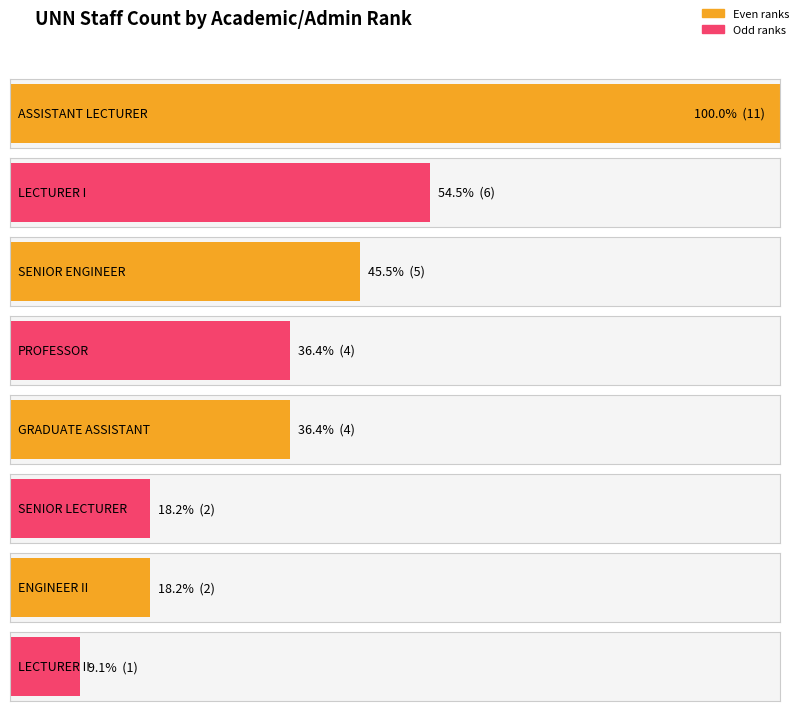

Where does the data first go above 6?

ASSISTANT LECTURER